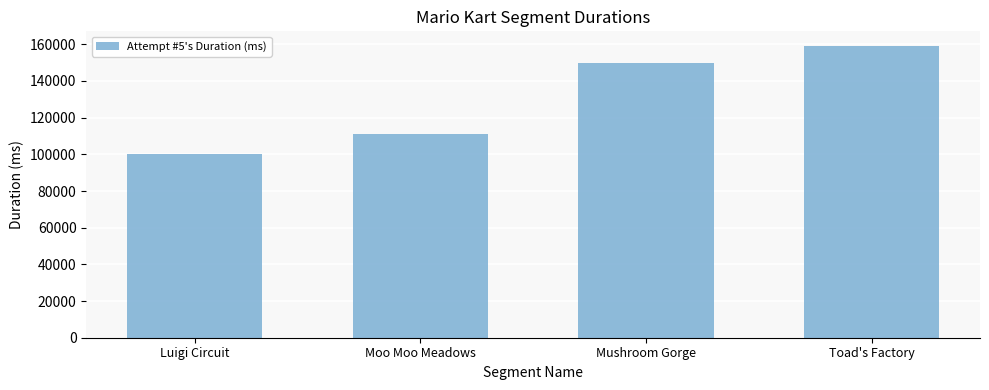

List the labels in order of value, largest first.

Toad's Factory, Mushroom Gorge, Moo Moo Meadows, Luigi Circuit